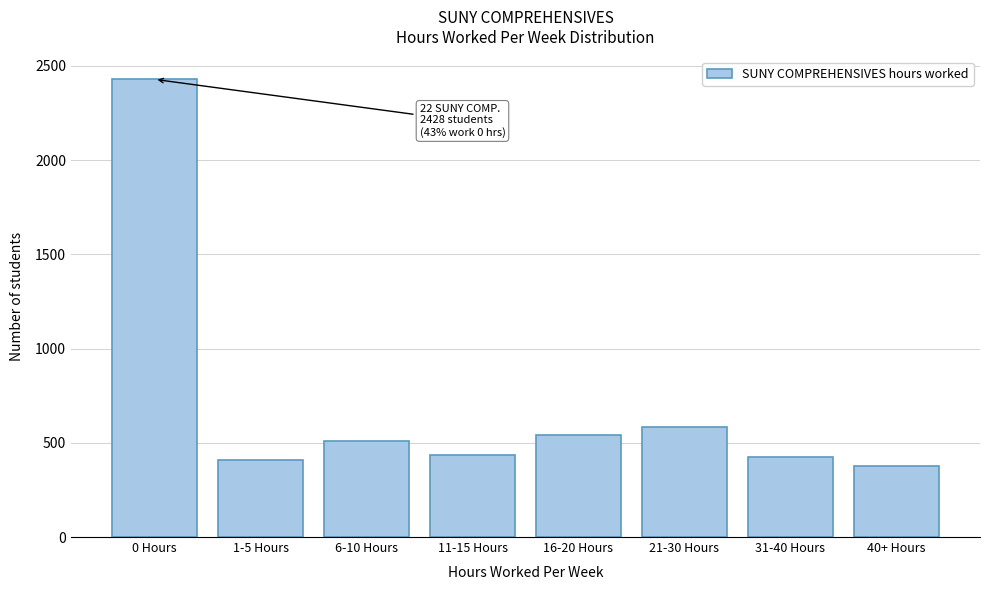

Reading left to right, list all the values displayed in this chart.

2428	407	510	434	541	584	422	376